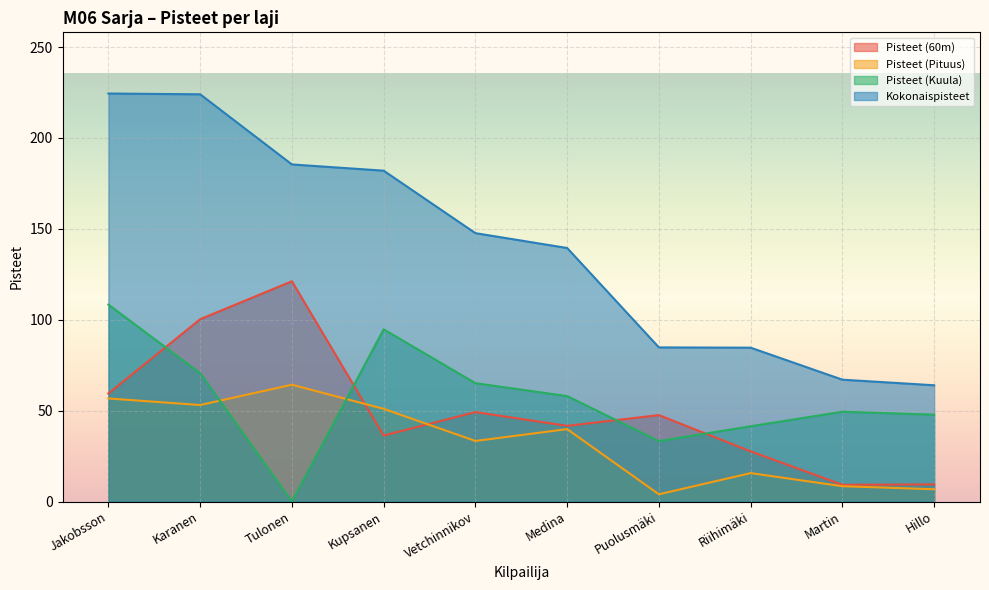

Is the value of Pisteet (60m) at Vetchinnikov greater than the value of Kokonaispisteet at Tulonen?

No